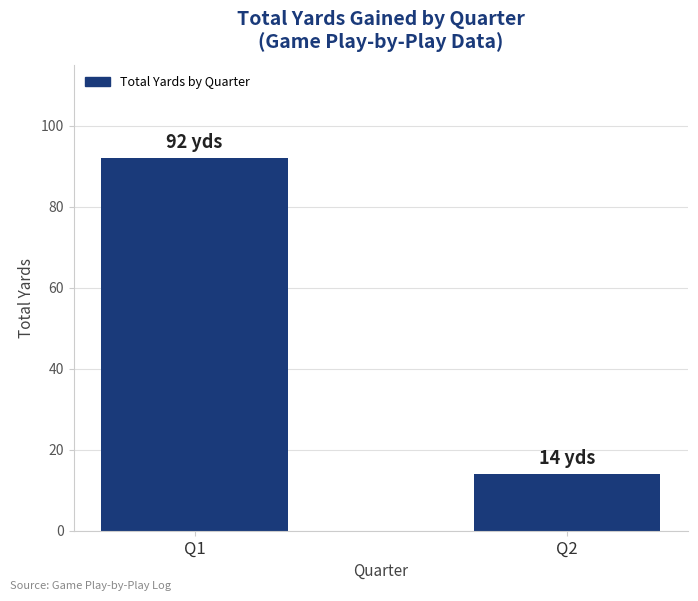

Count the values in the range 14 to 92.

2